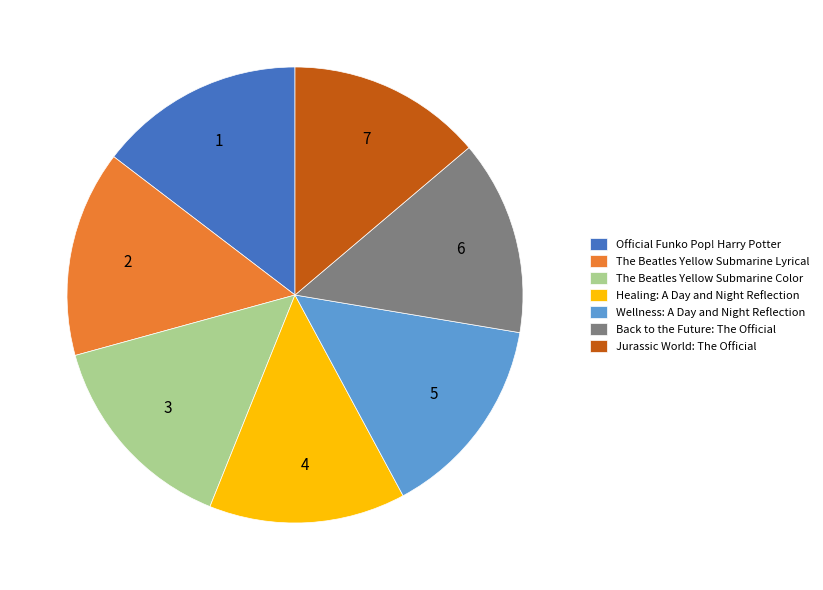

The Back to the Future: The Official slice represents 20% of the pie. True or false?

False